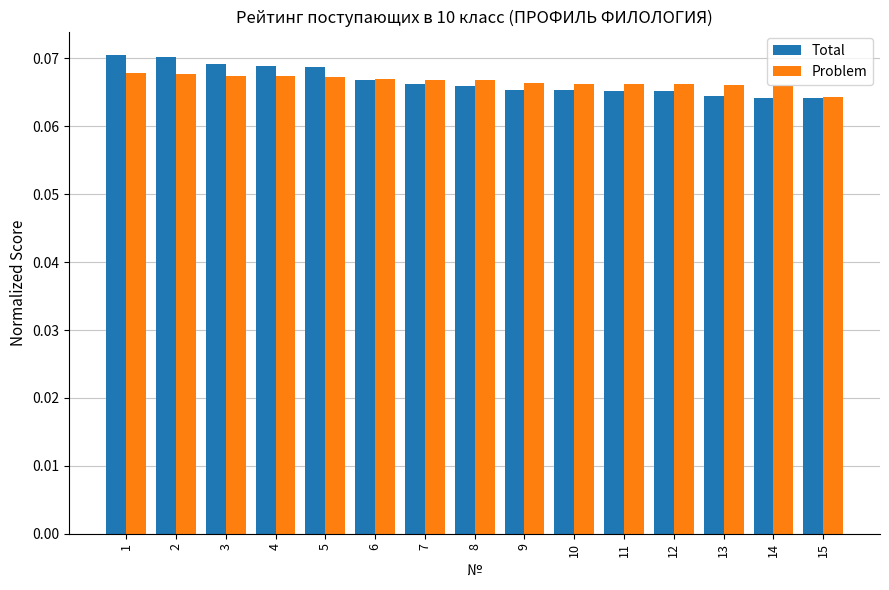

At which label does Problem reach its minimum?

15